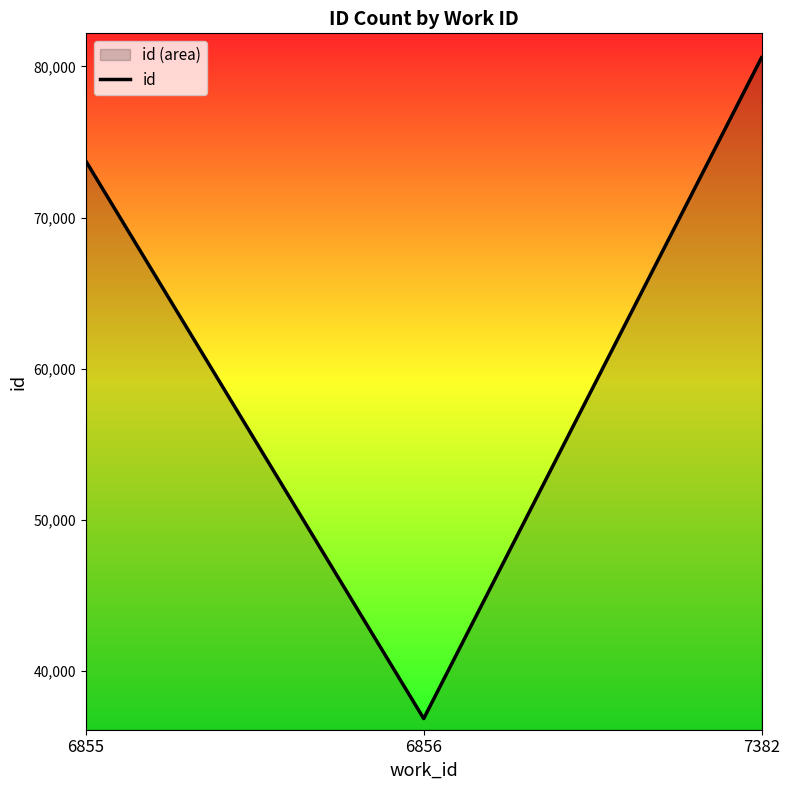

How many lines are shown in the chart?

1